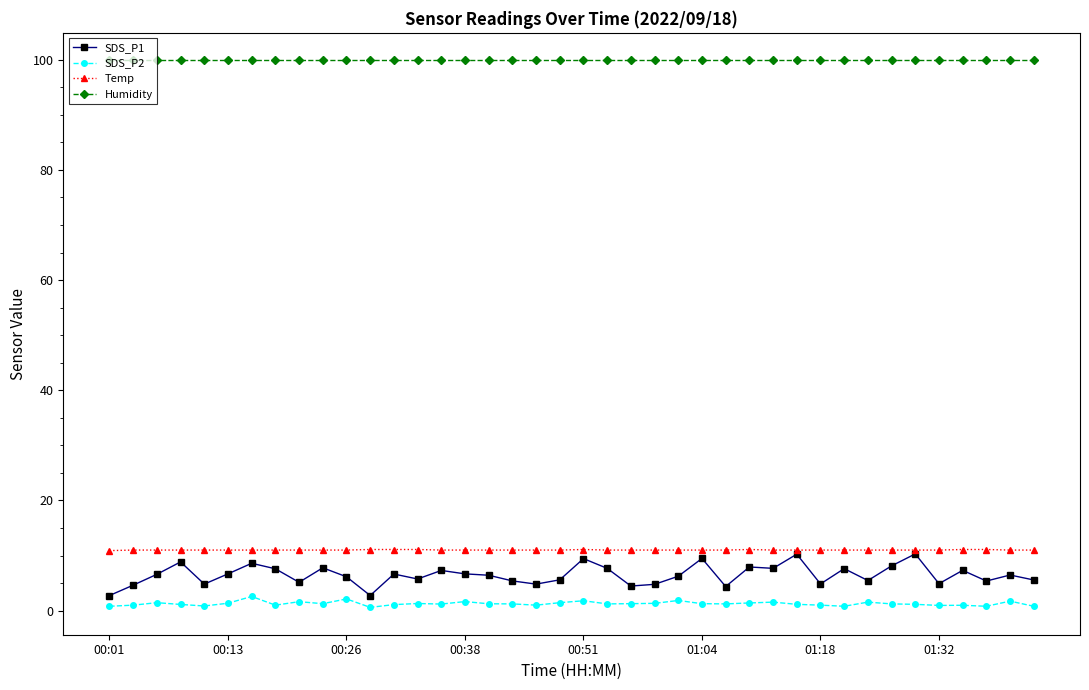

True or false: SDS_P2 and Temp intersect in this chart.

False